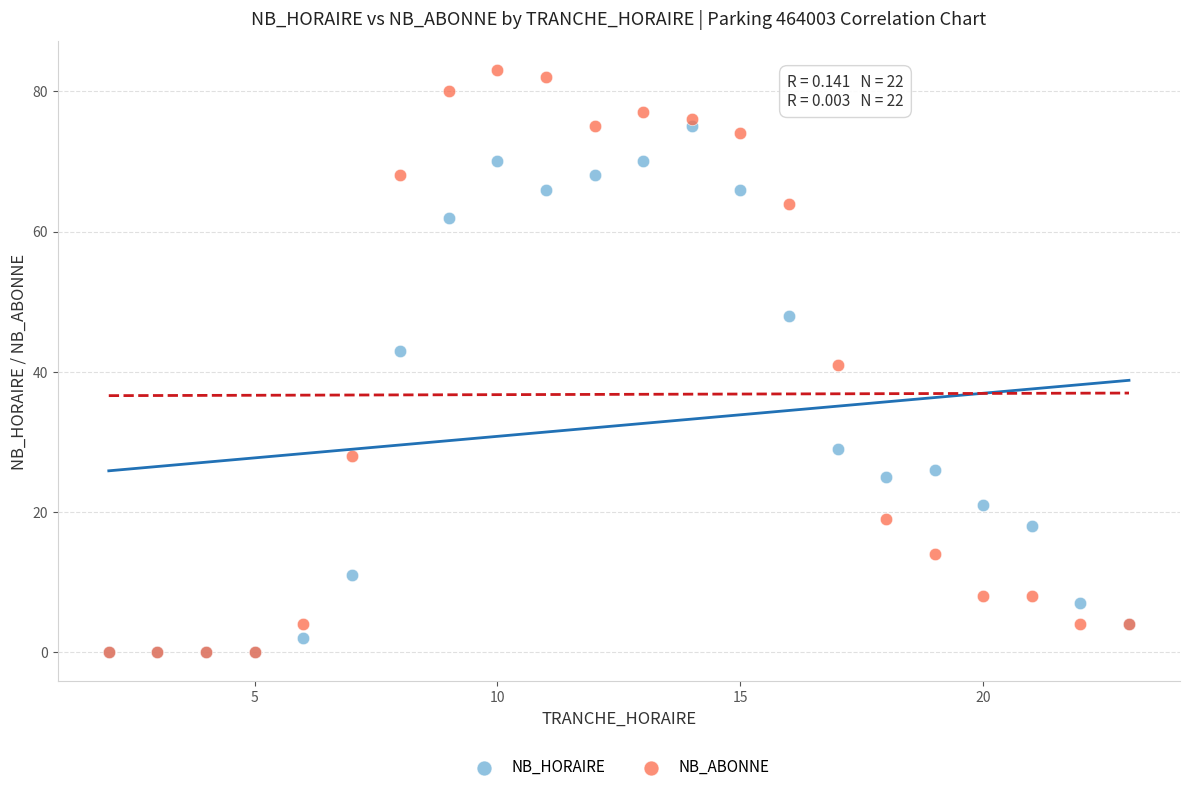

In the NB_HORAIRE series, what Y value is closest to 37?

43